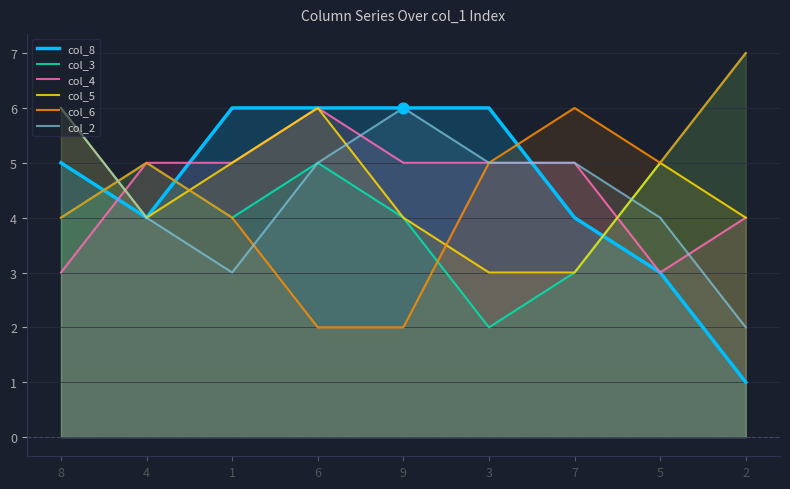

Which series reaches the minimum Y coordinate?

col_8